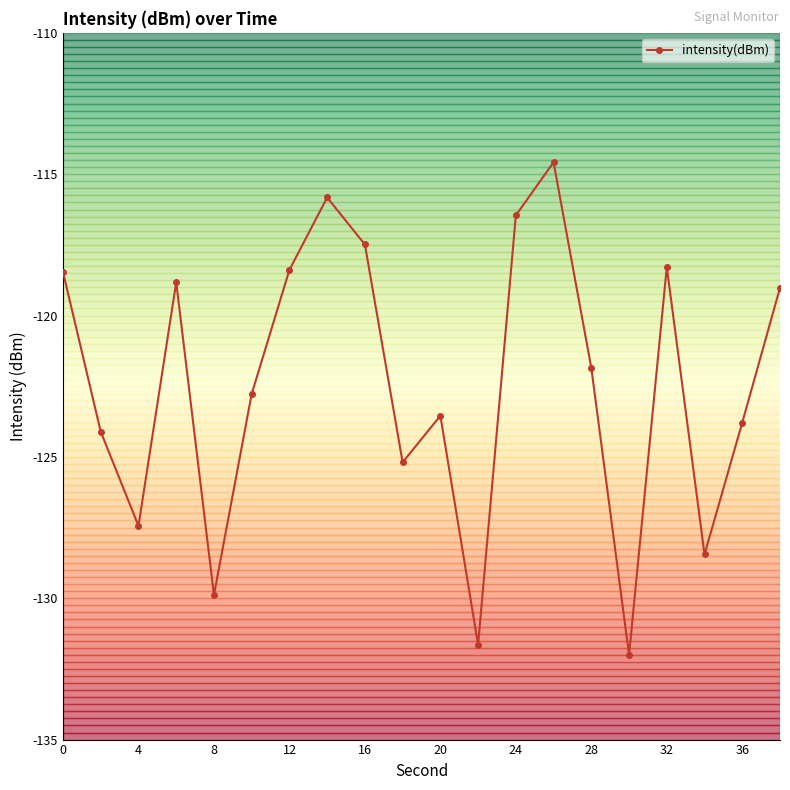

Does the chart have visible grid lines?

No